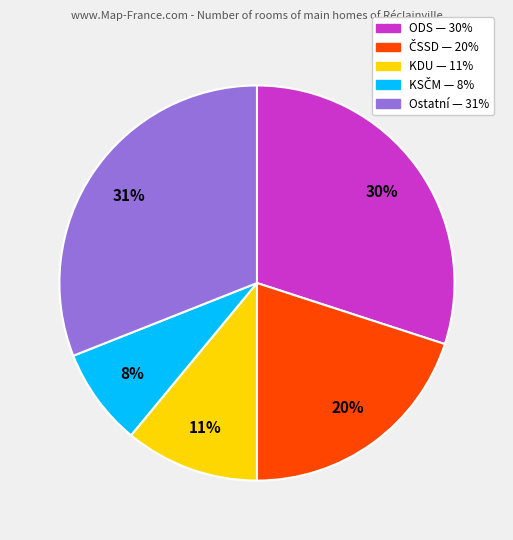

True or false: ODS accounts for 30% of the total.

True